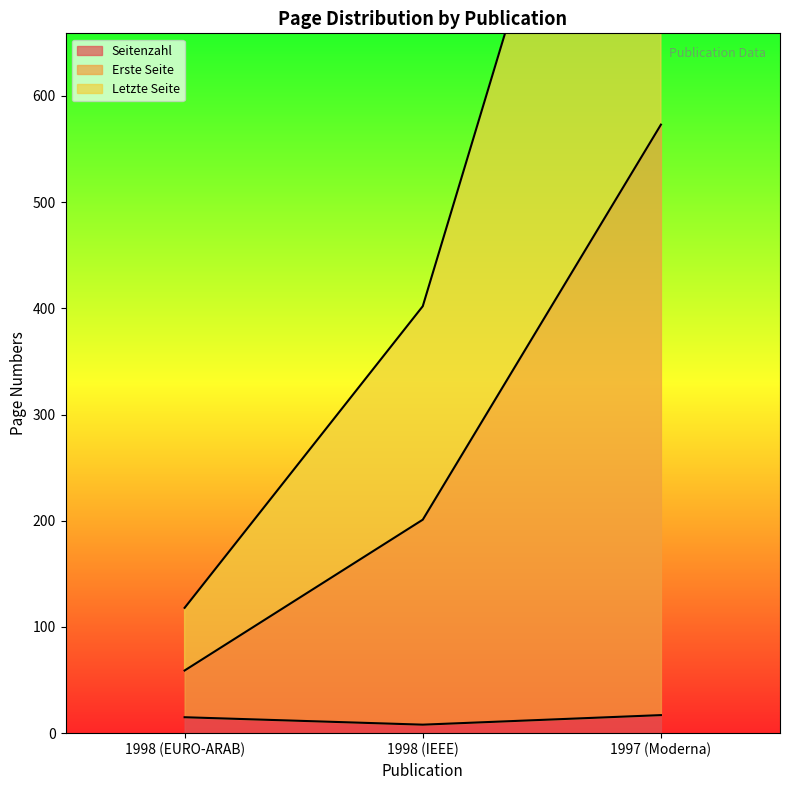

At 1997 (Moderna), list the series in order from largest to smallest.

Letzte Seite, Erste Seite, Seitenzahl